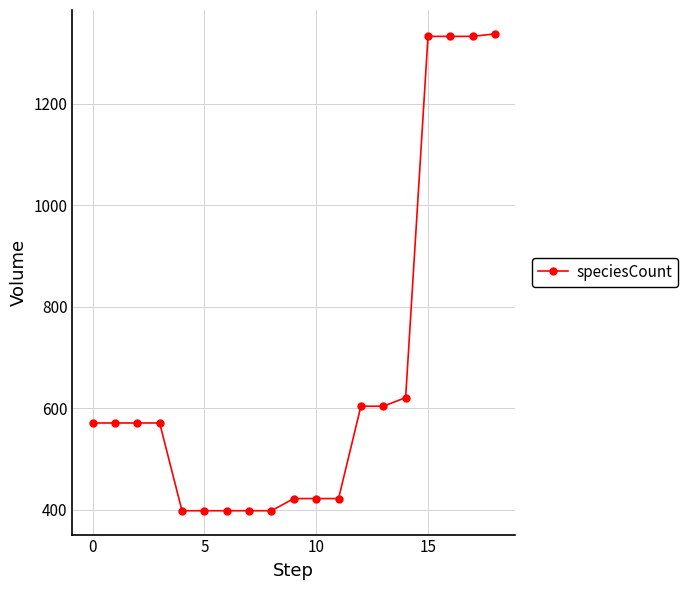

Reading left to right, transcribe all the data shown in this chart.

571	571	571	571	398	398	398	398	398	422	422	422	604	604	621	1333	1333	1333	1338